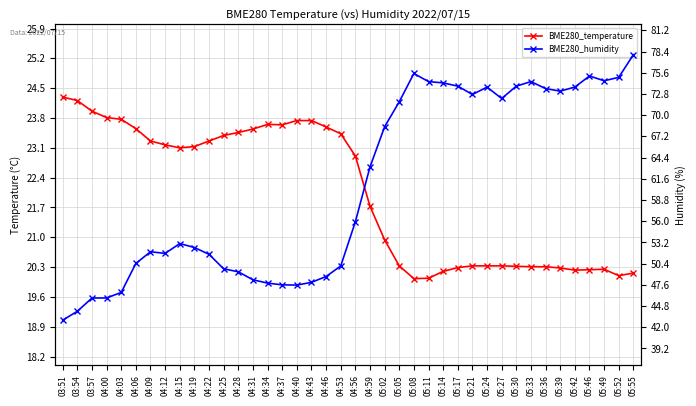

What is the sum of all BME280_humidity values?

2421.1